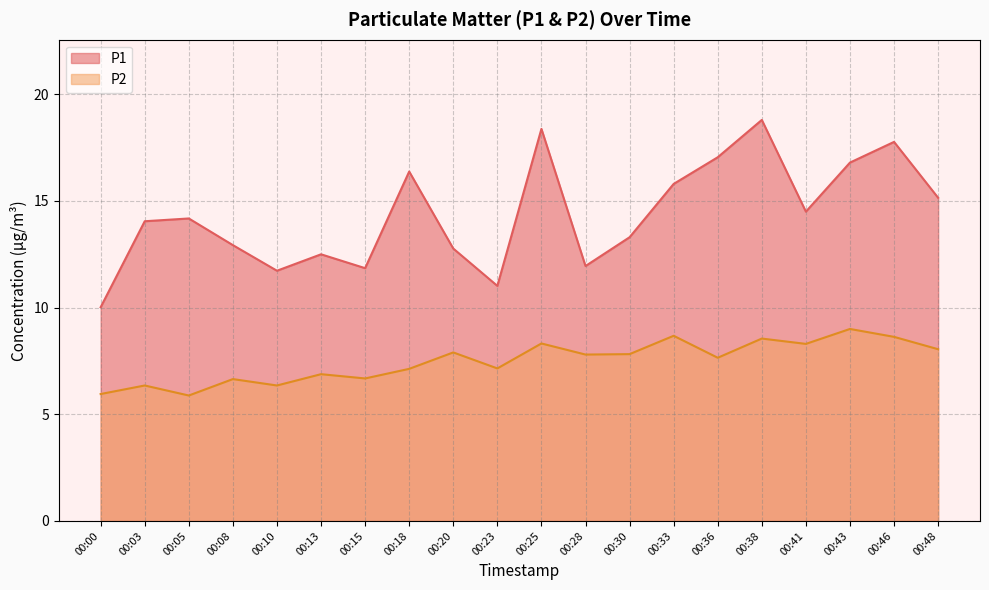

True or false: P1 has a value of 14.5 at 00:41.

True